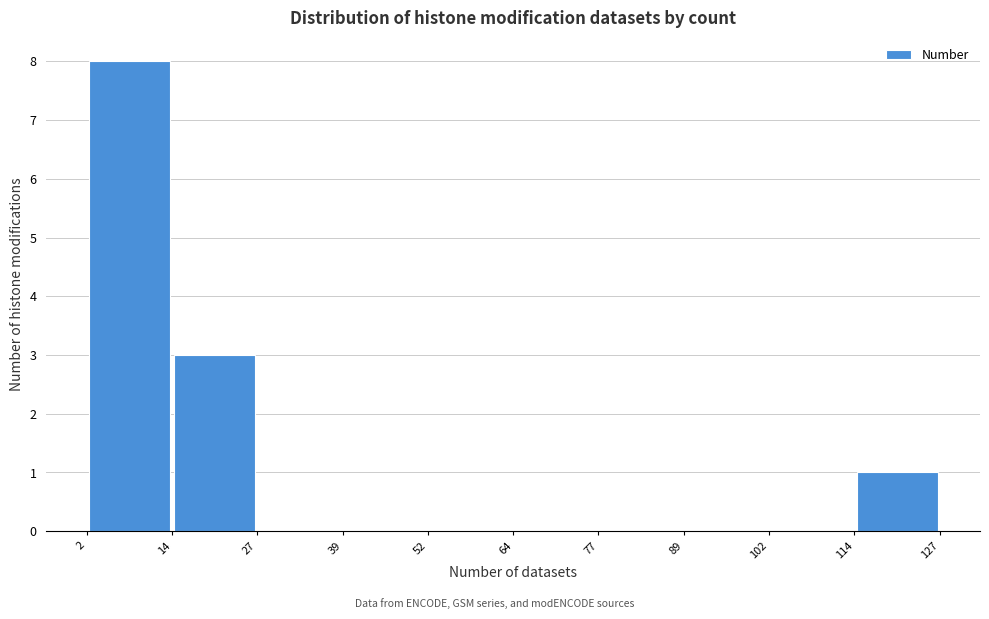

Reading left to right, transcribe this chart: for each bar, give the range it covers on the x-axis and its height. The values are not printed on the chart, so give them approximately, as read against the axis.

2 to 14: 8
14 to 27: 3
27 to 39: 0
39 to 52: 0
52 to 64: 0
64 to 77: 0
77 to 89: 0
89 to 102: 0
102 to 114: 0
114 to 127: 1